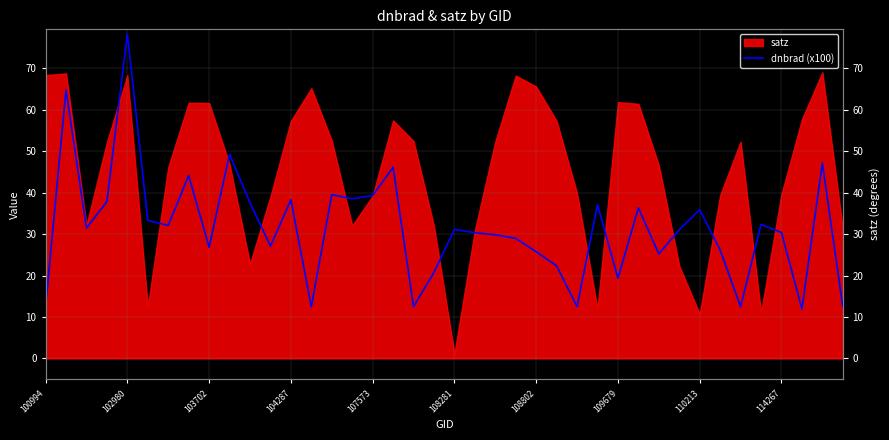

What is the maximum value shown in the chart?

78.3